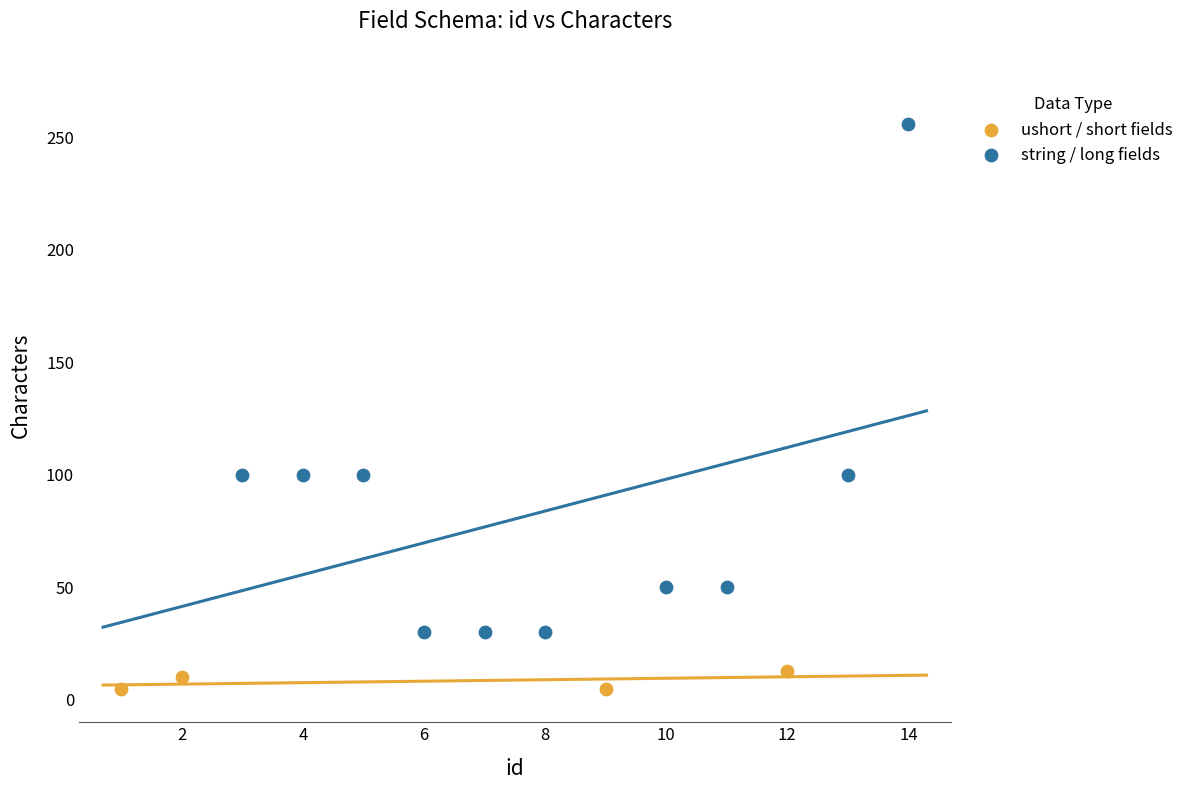

Which series has the widest spread of Y values?

string / long fields